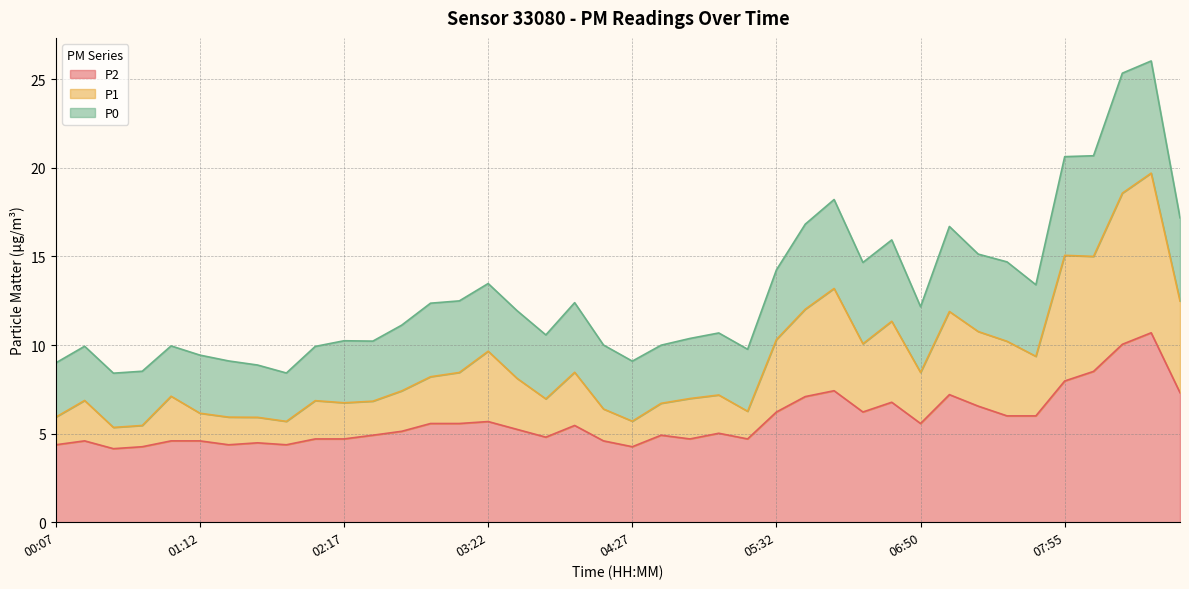

How many lines are shown in the chart?

3